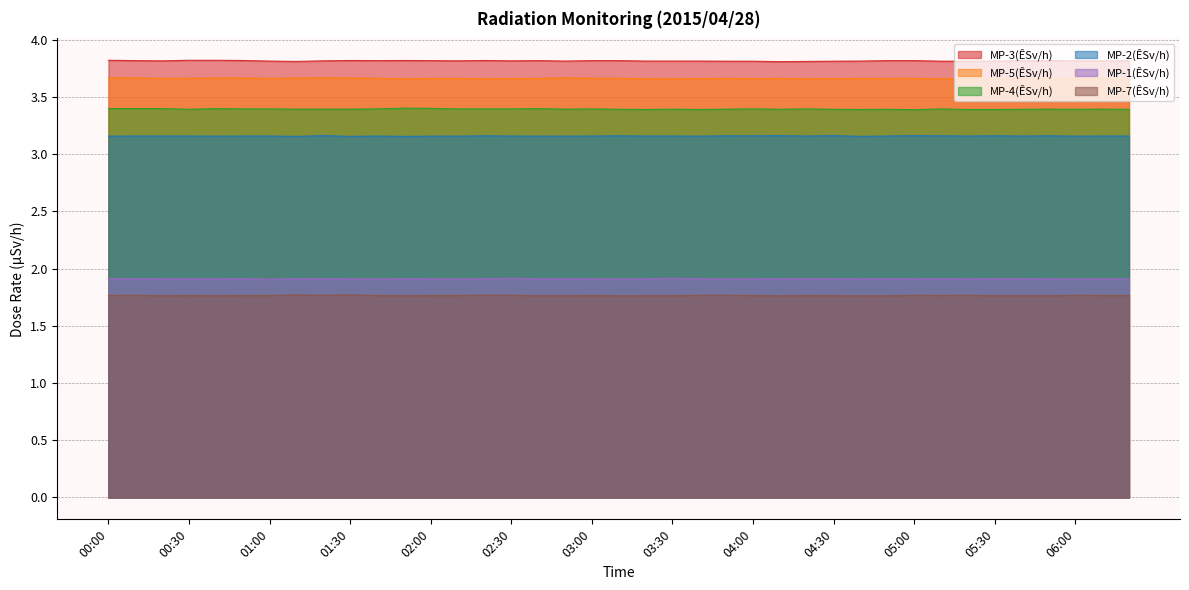

True or false: MP-7(ÊSv/h) has a value of 1.8 at 00:10.

True